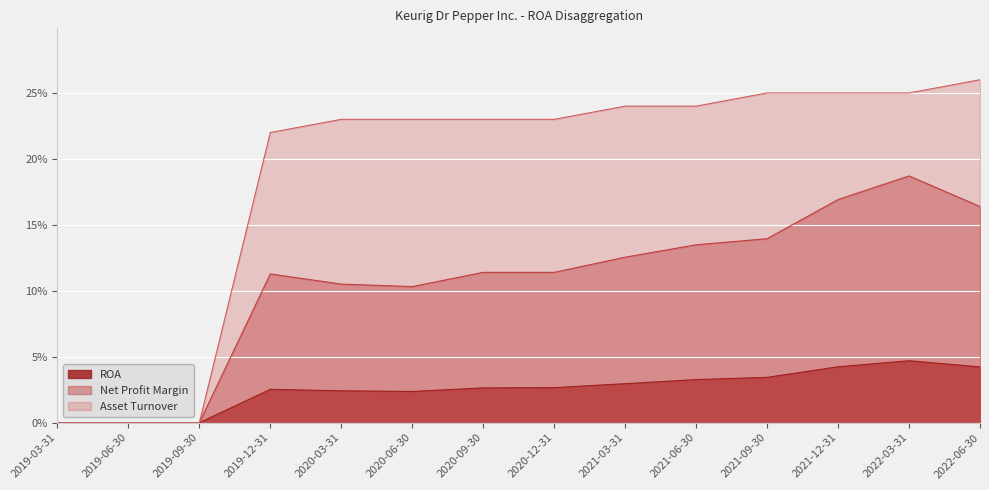

What is the label of the 2nd point from the left?

2019-06-30